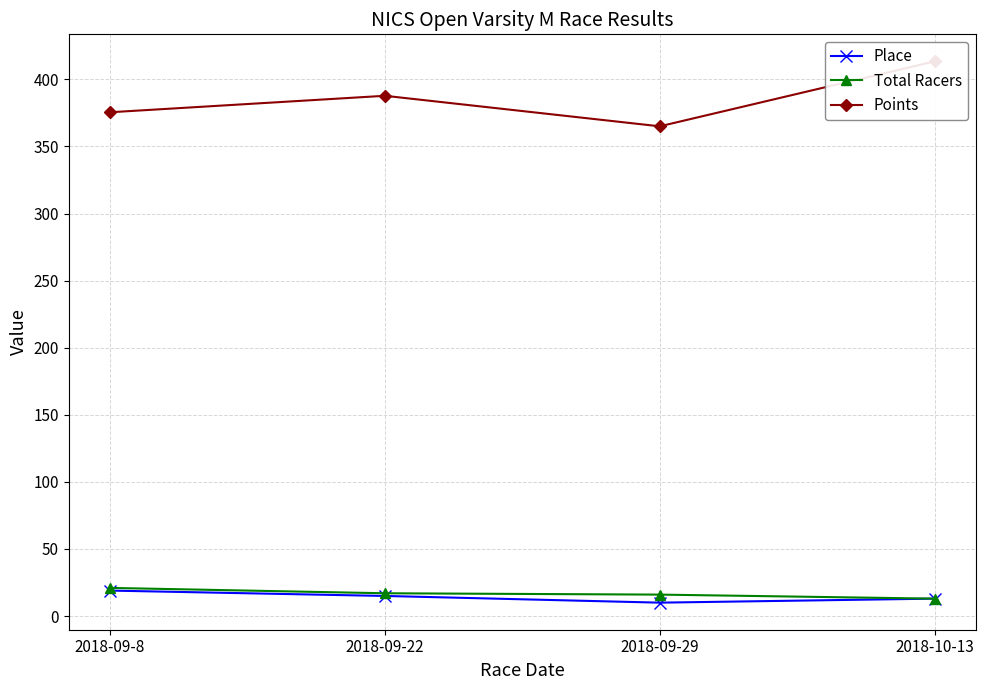

In Place, how many points are lower than both neighbors (excluding endpoints)?

1